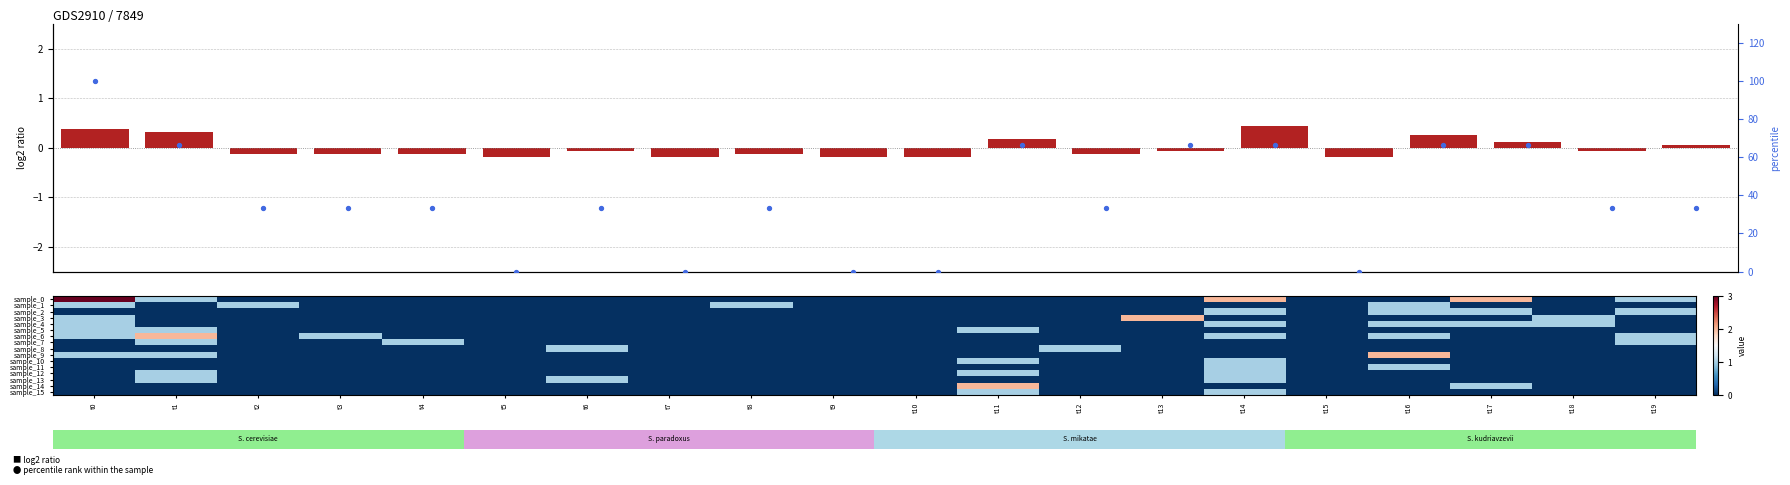

Which series has the largest total across all categories?

percentile rank within the sample